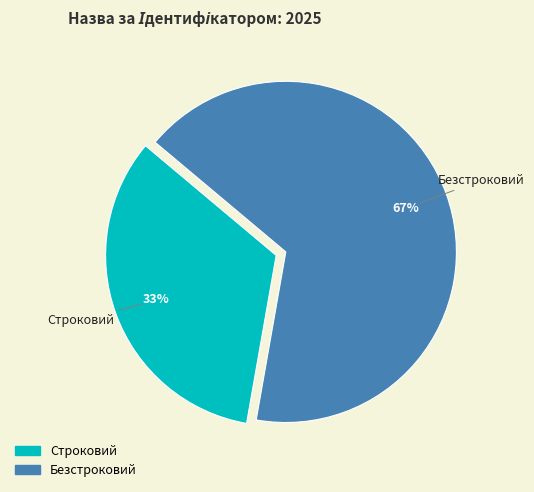

To the nearest percent, what percentage of the pie is Строковий?

33%